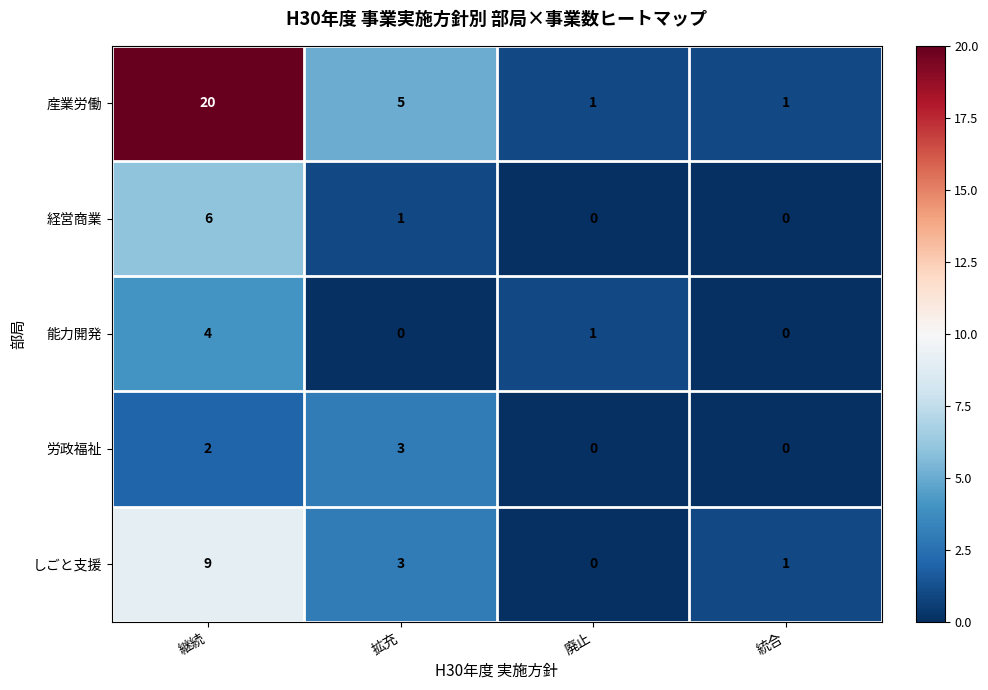

What is the spread (max minus min) of values at 拡充?

5